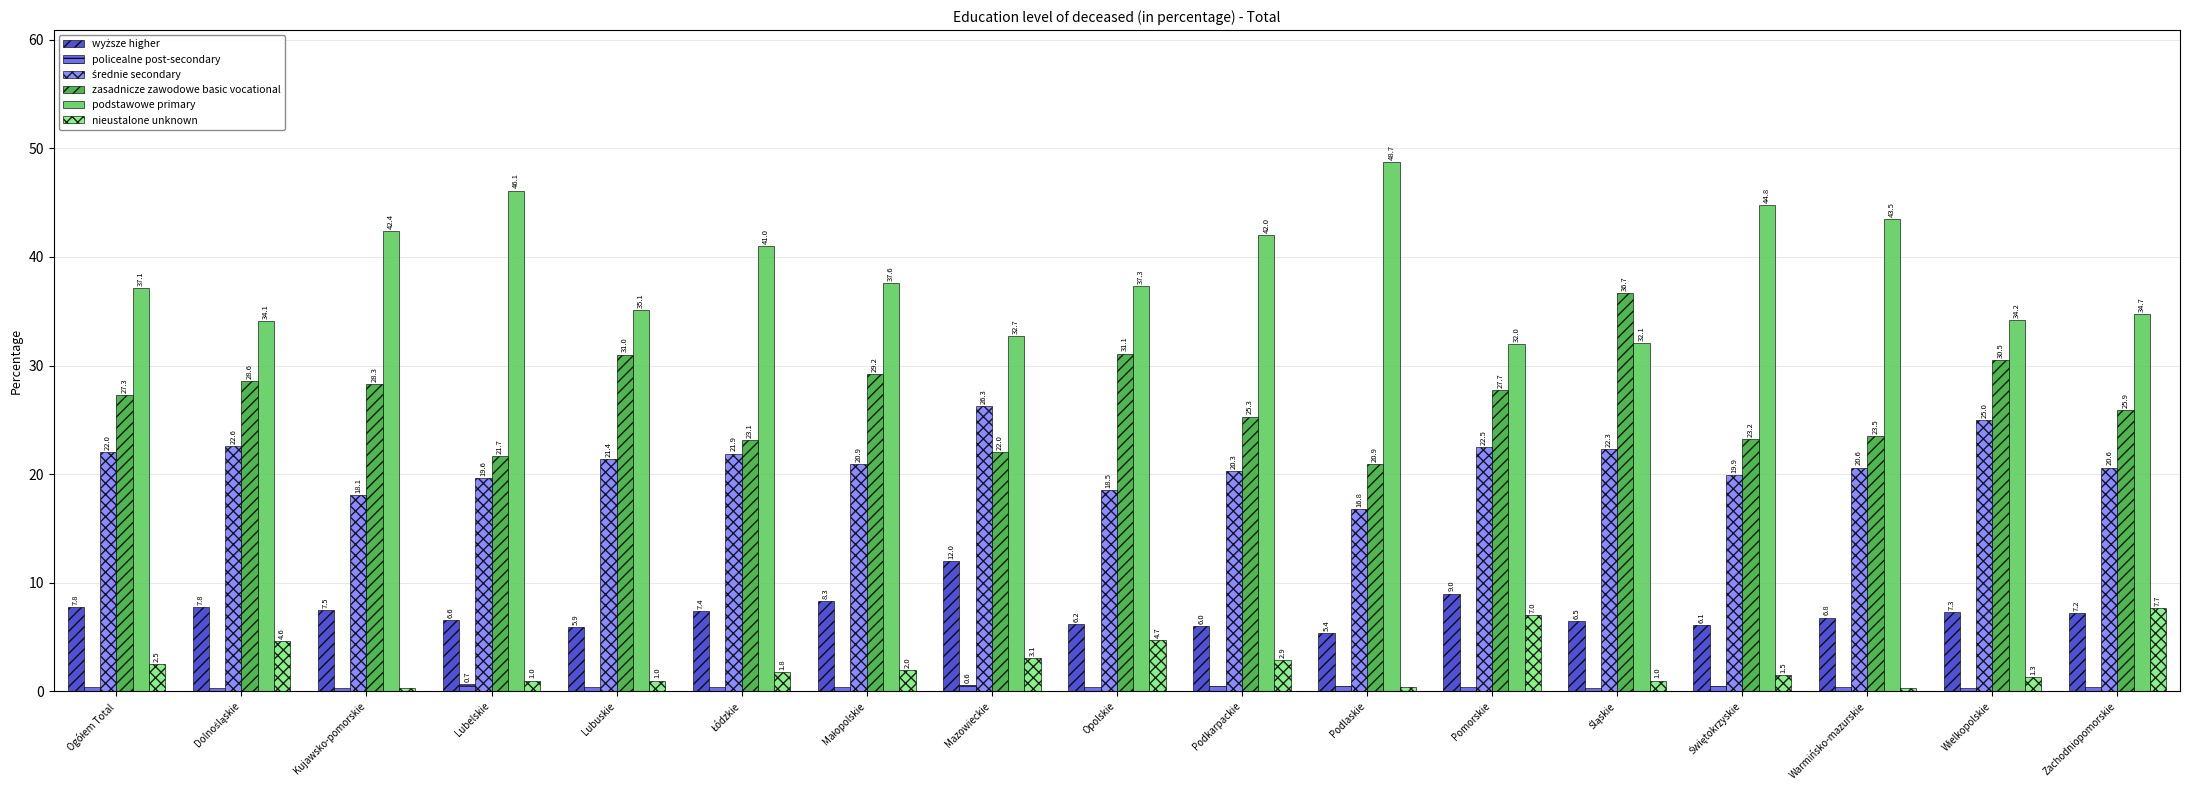

Is it true that podstawowe primary equals 15.6 at Zachodniopomorskie?

False